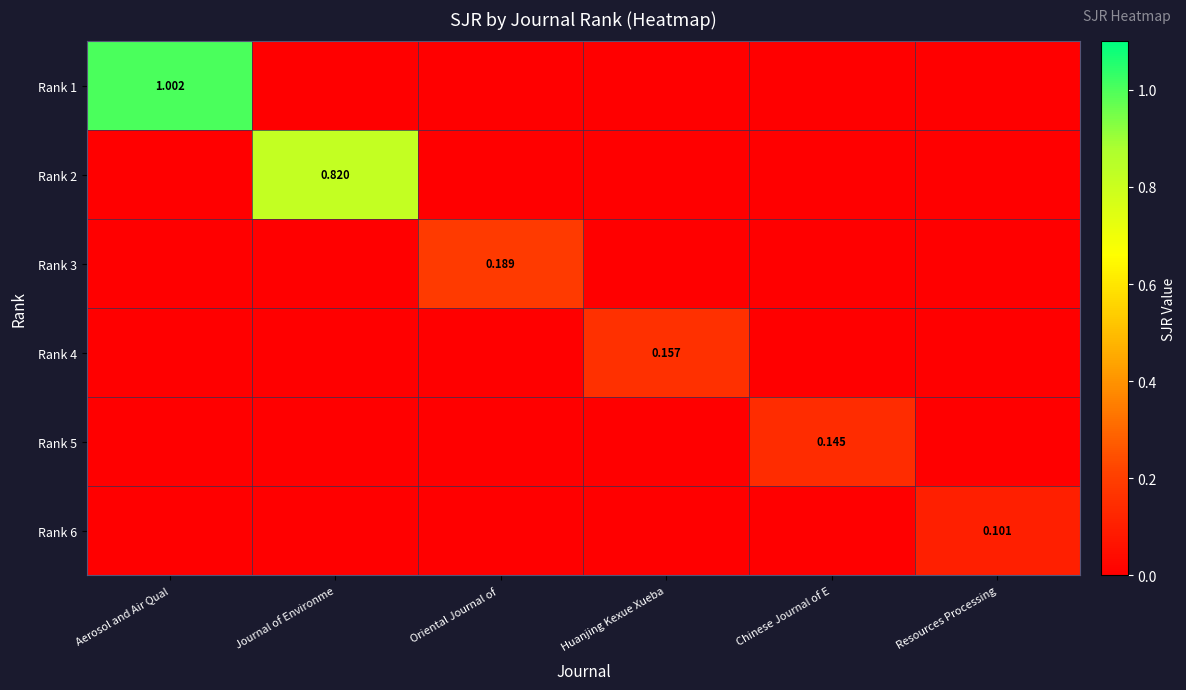

What is the total value across all series at Journal of Environme?

0.8